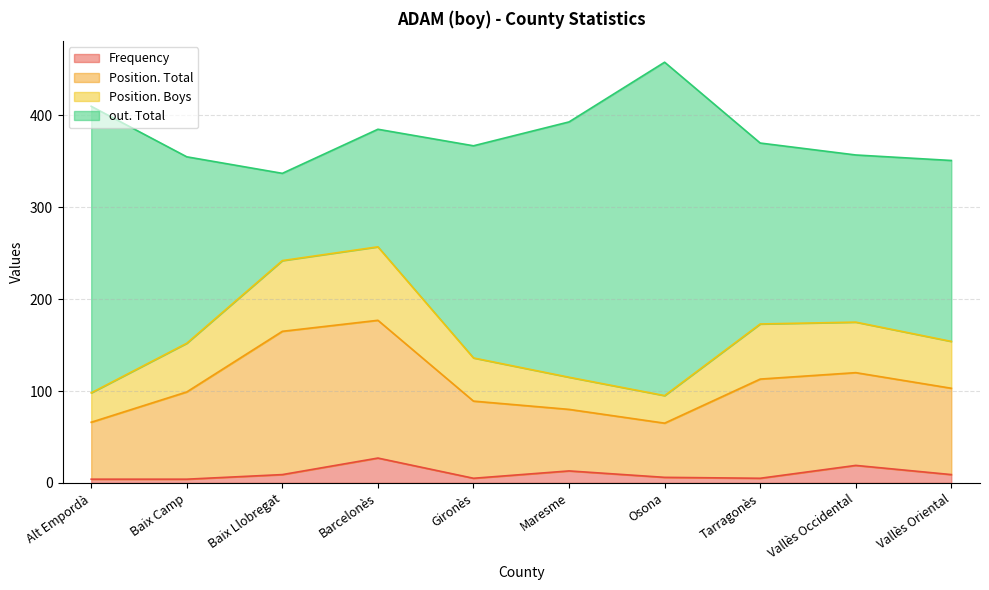

At which category is the sum across all series the highest?

Osona